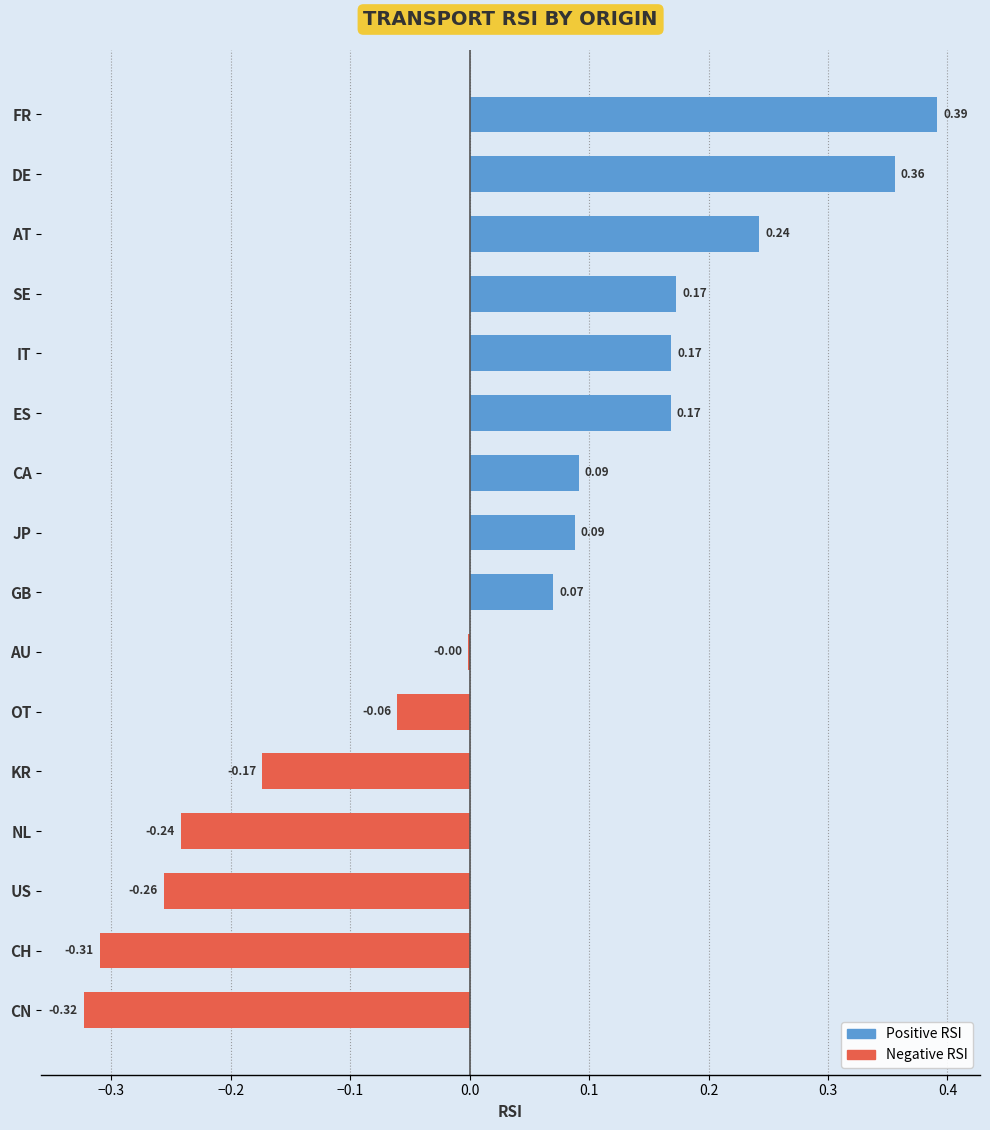

How many categories are shown in the chart?

16